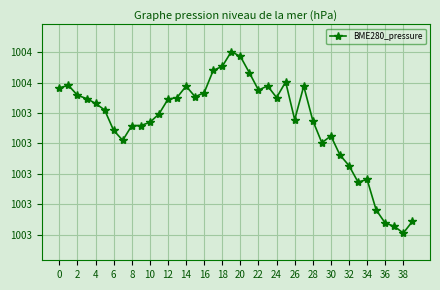

True or false: there are more than 0 points higher than both neighbors.

True